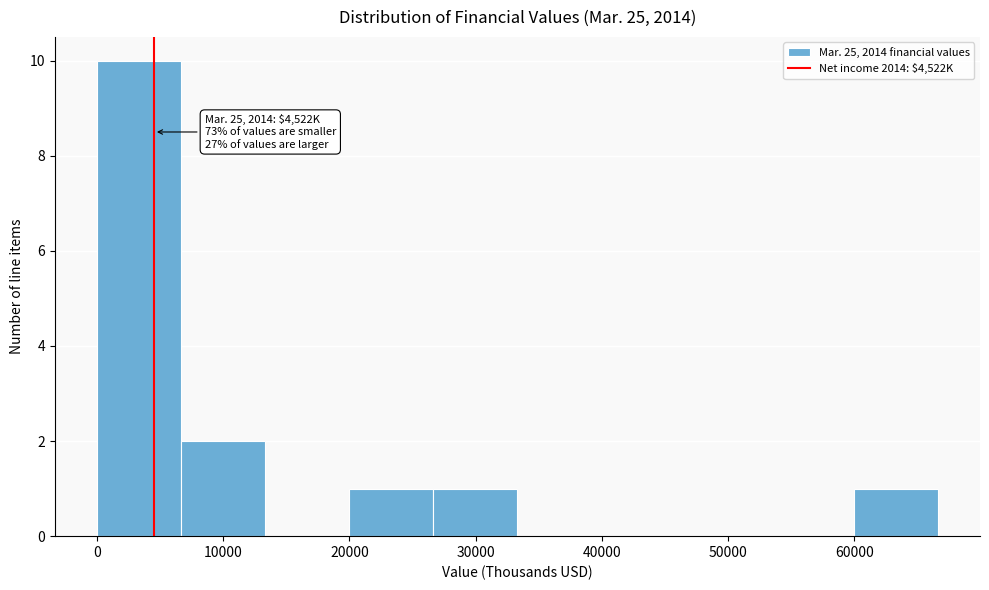

Which range on the x-axis has the tallest bar?

0 to 7000